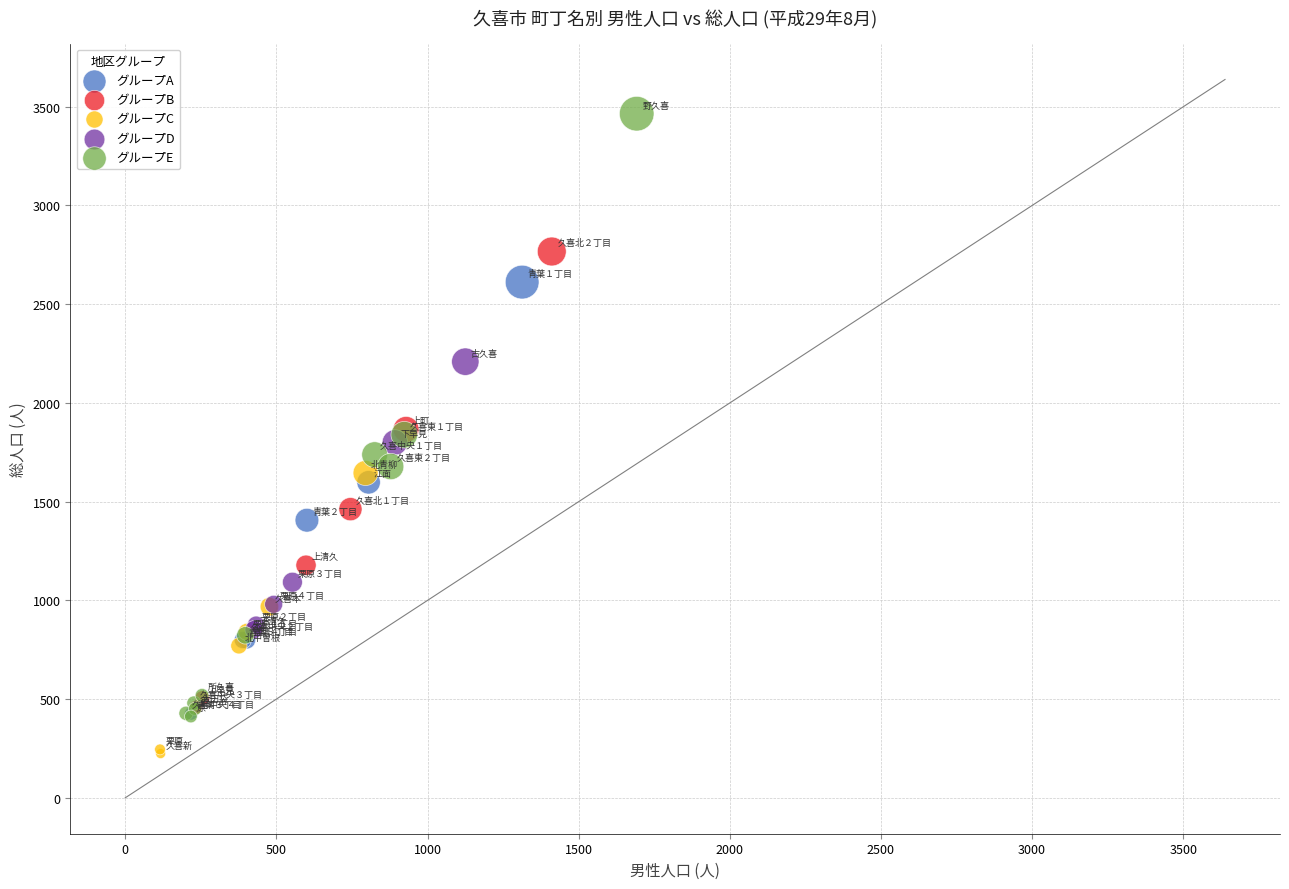

Which series reaches the minimum Y coordinate?

グループC